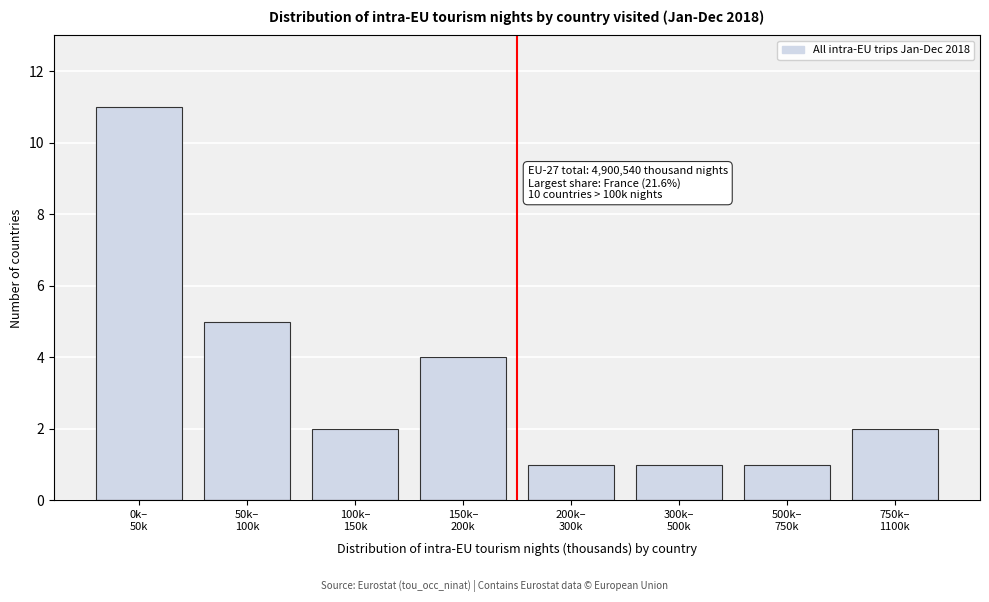

Reading left to right, list all the values displayed in this chart.

11	5	2	4	1	1	1	2